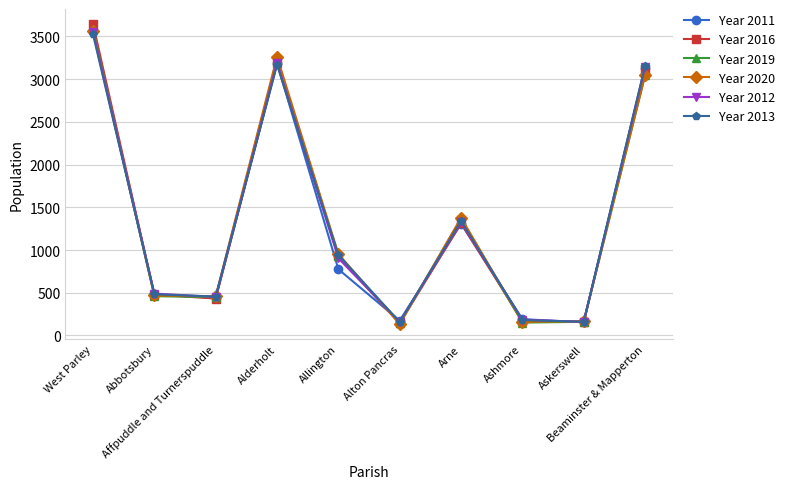

What position from the left is Allington?

5